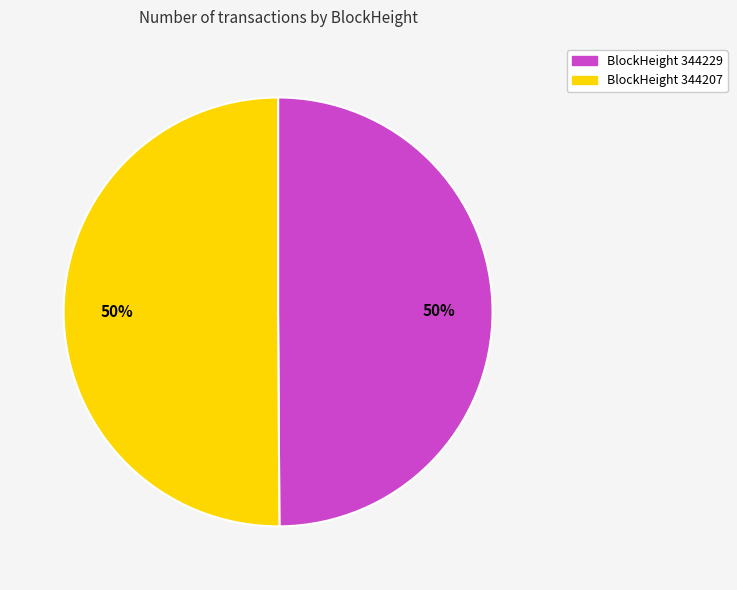

How many slices are in this pie chart?

2